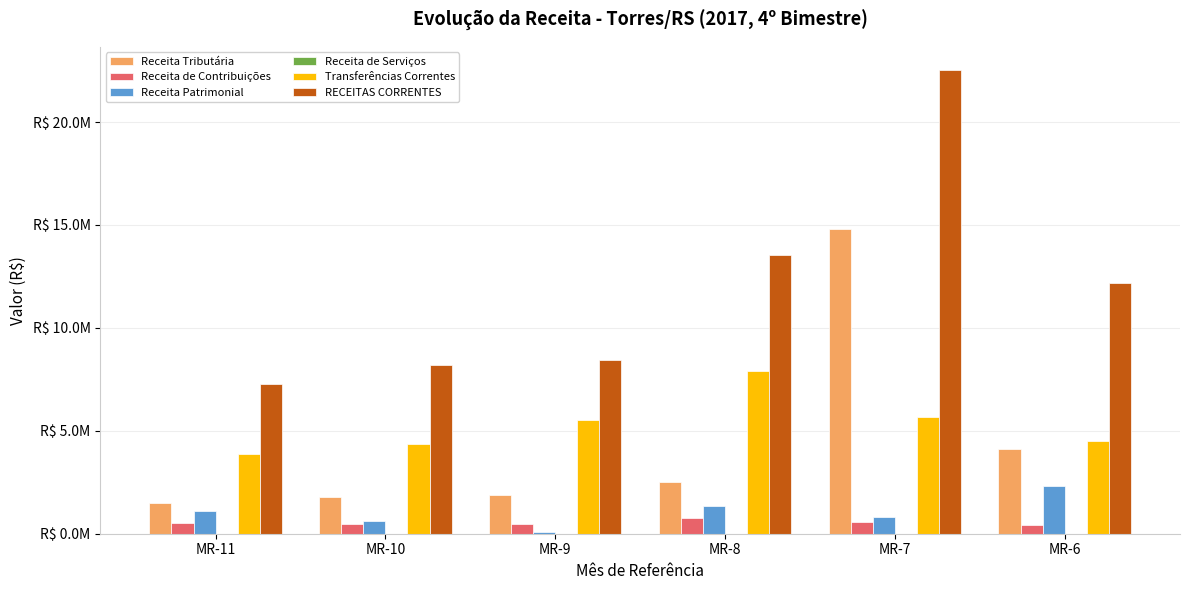

Rank the series at MR-6 from highest to lowest value.

RECEITAS CORRENTES, Transferências Correntes, Receita Tributária, Receita Patrimonial, Receita de Contribuições, Receita de Serviços